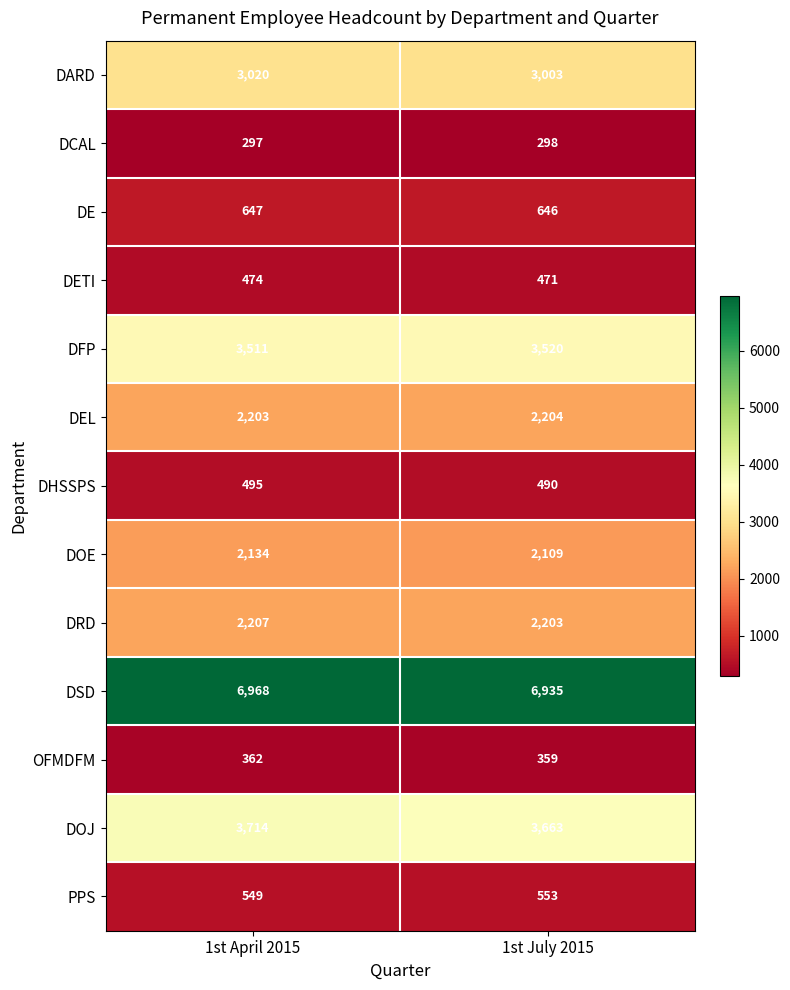

Reading right to left, list all the values displayed in this chart.

DARD: 1st July 2015=3003	1st April 2015=3020
DCAL: 1st July 2015=298	1st April 2015=297
DE: 1st July 2015=646	1st April 2015=647
DETI: 1st July 2015=471	1st April 2015=474
DFP: 1st July 2015=3520	1st April 2015=3511
DEL: 1st July 2015=2204	1st April 2015=2203
DHSSPS: 1st July 2015=490	1st April 2015=495
DOE: 1st July 2015=2109	1st April 2015=2134
DRD: 1st July 2015=2203	1st April 2015=2207
DSD: 1st July 2015=6935	1st April 2015=6968
OFMDFM: 1st July 2015=359	1st April 2015=362
DOJ: 1st July 2015=3663	1st April 2015=3714
PPS: 1st July 2015=553	1st April 2015=549